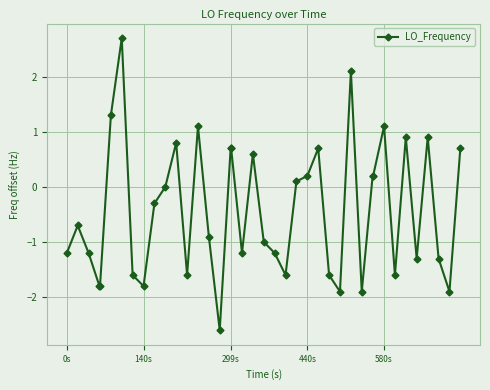

Count the number of data series in this chart.

1